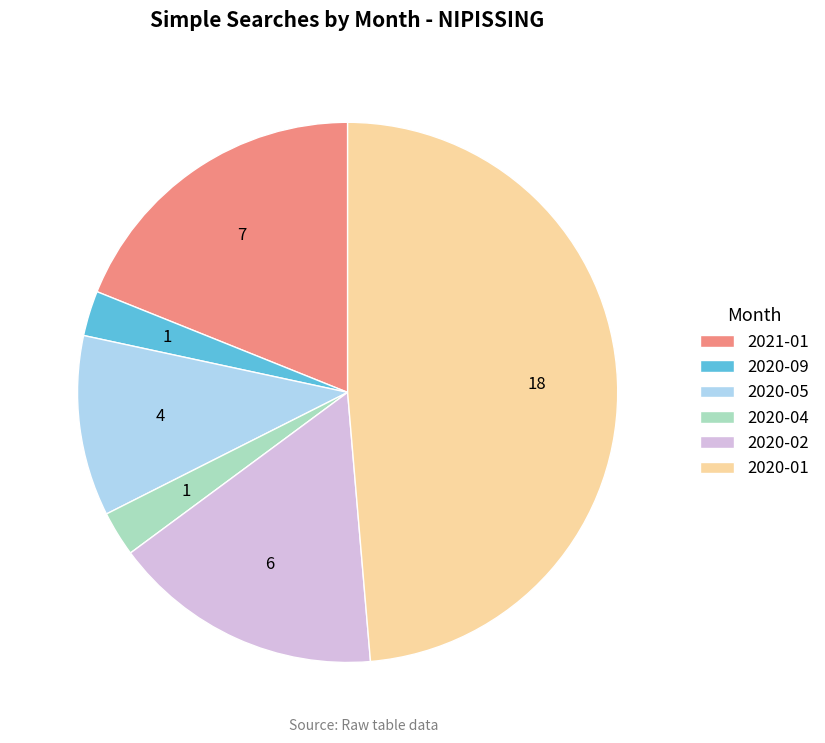

Combined, do 2021-01 and 2020-09 account for over 50%?

No